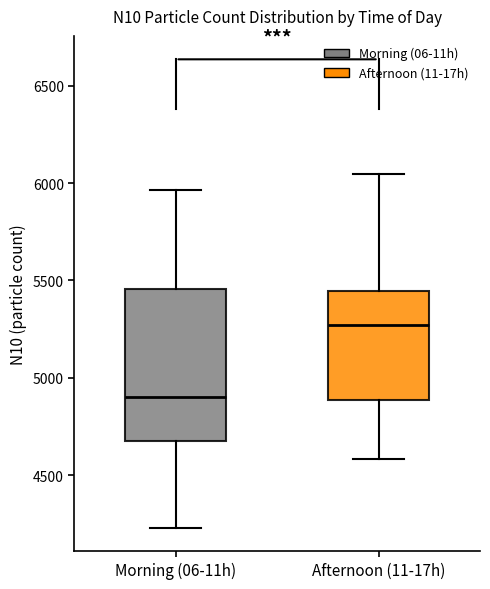

Reading left to right, read every box against the y-axis: the position of its median line, the range the box covers, and the ends of its whiskers. The values are not printed on the chart, so give them approximately, as read against the axis.

Morning (06-11h): median 4900, box 4650 to 5450, whiskers 4250 to 5950
Afternoon (11-17h): median 5250, box 4900 to 5450, whiskers 4600 to 6050